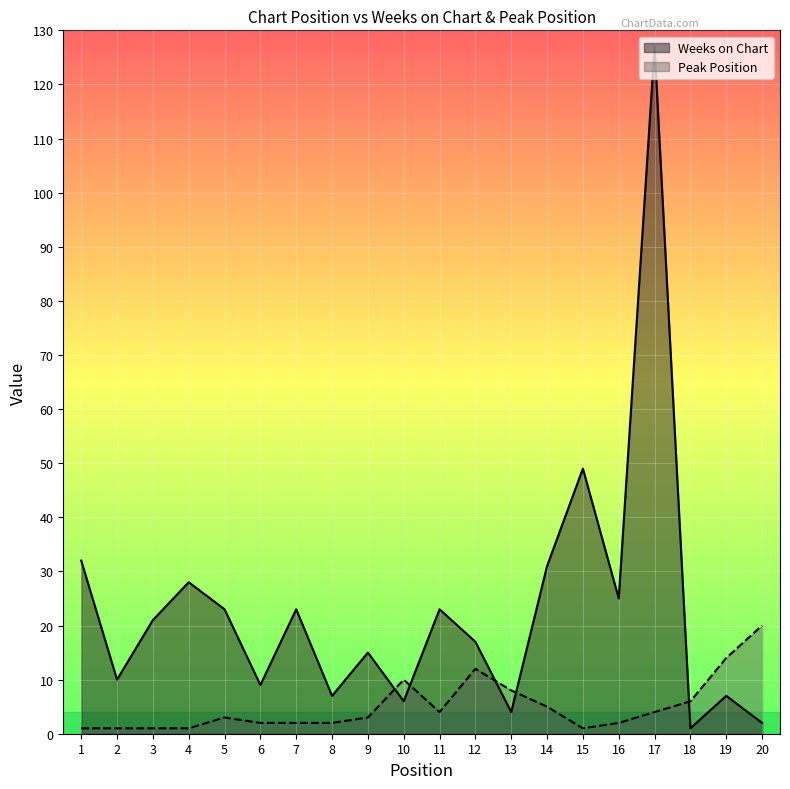

The Peak Position series shows 2 at 16. True or false?

True